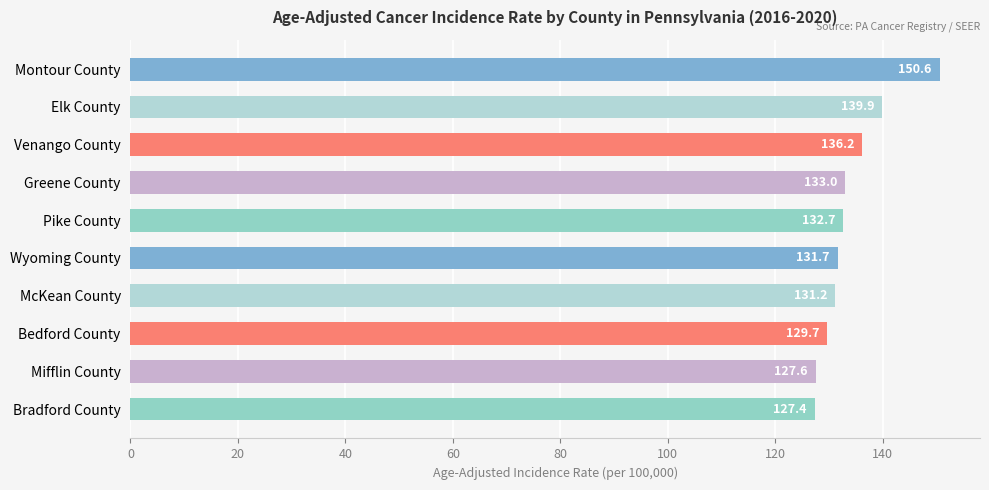

Reading bottom to top, what are all the values shown in this chart?

Bradford County=127.4	Mifflin County=127.6	Bedford County=129.7	McKean County=131.2	Wyoming County=131.7	Pike County=132.7	Greene County=133.0	Venango County=136.2	Elk County=139.9	Montour County=150.6